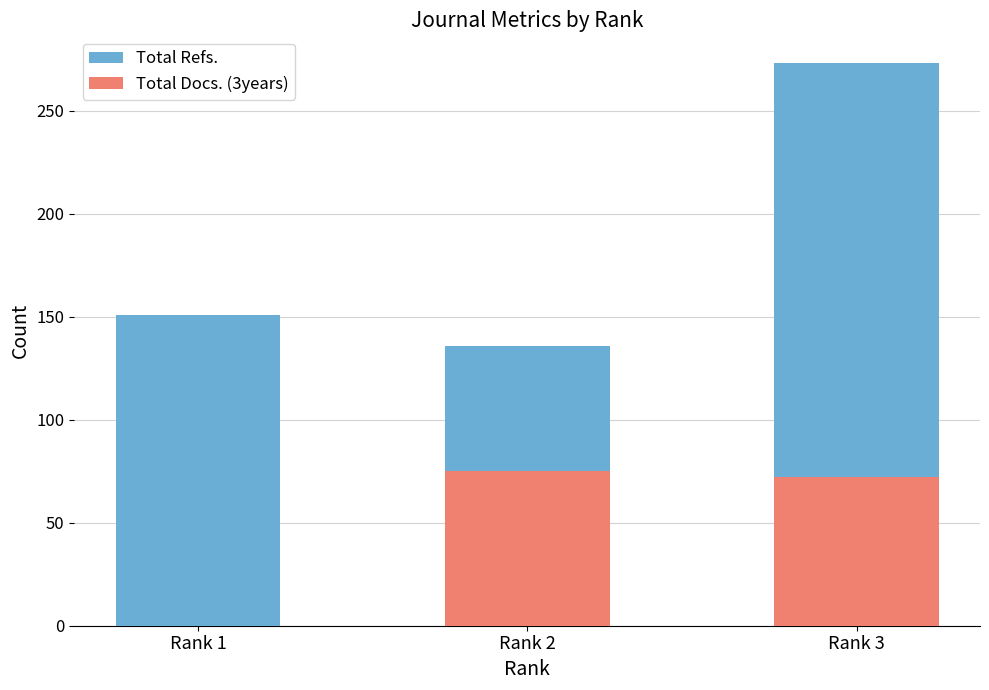

Where does the Total Docs. (3years) series first go above 72?

Rank 2